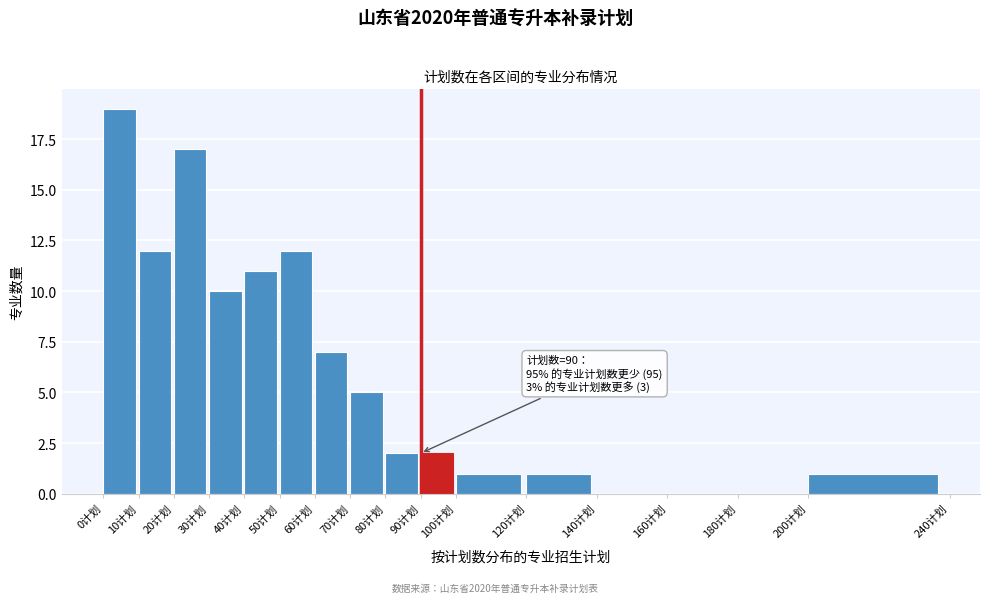

Which range on the x-axis has the tallest bar?

0 to 10